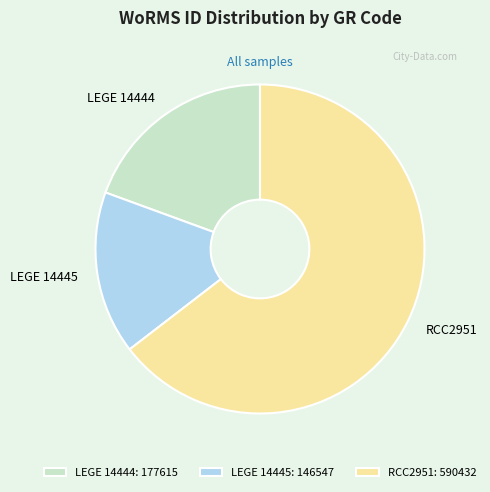

Does LEGE 14444 represent more than half of the total?

No